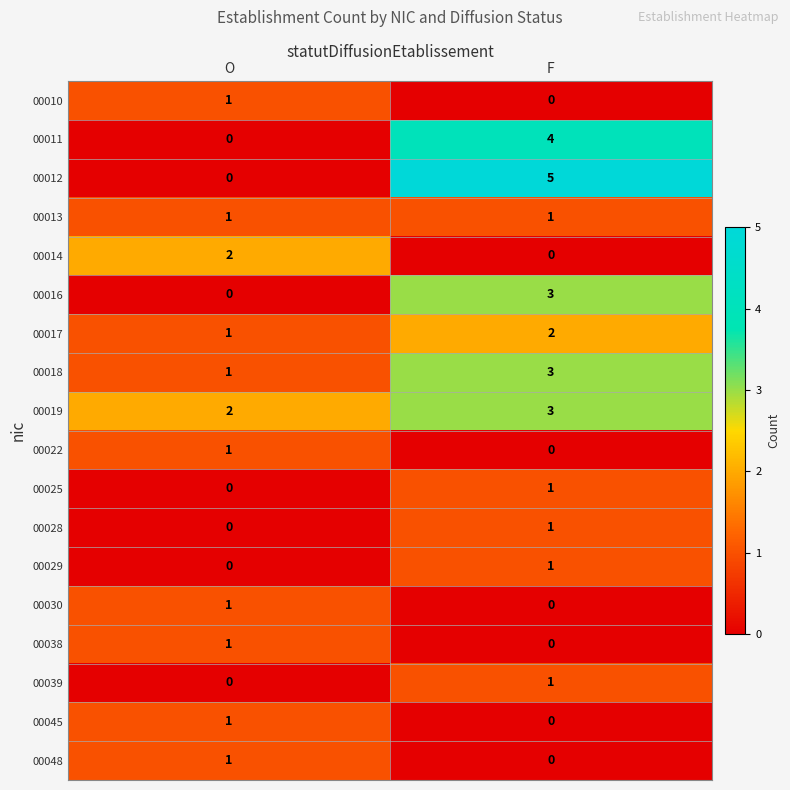

How many positive values does the 00039 series have?

1